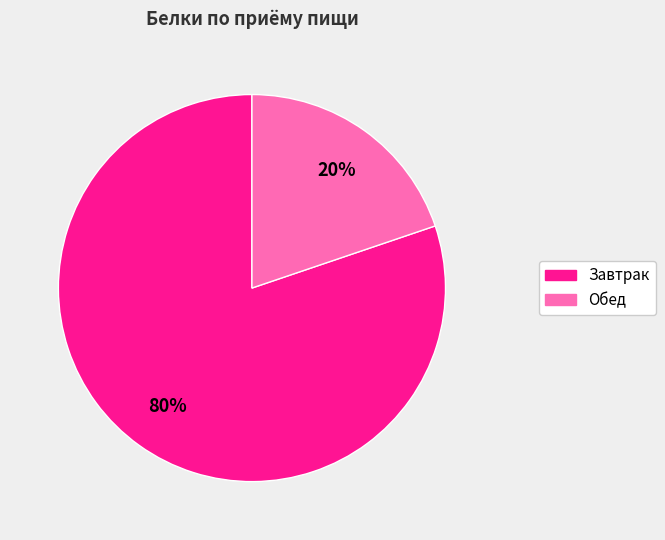

To the nearest percent, what is the difference between the largest and smallest slice percentages?

60%